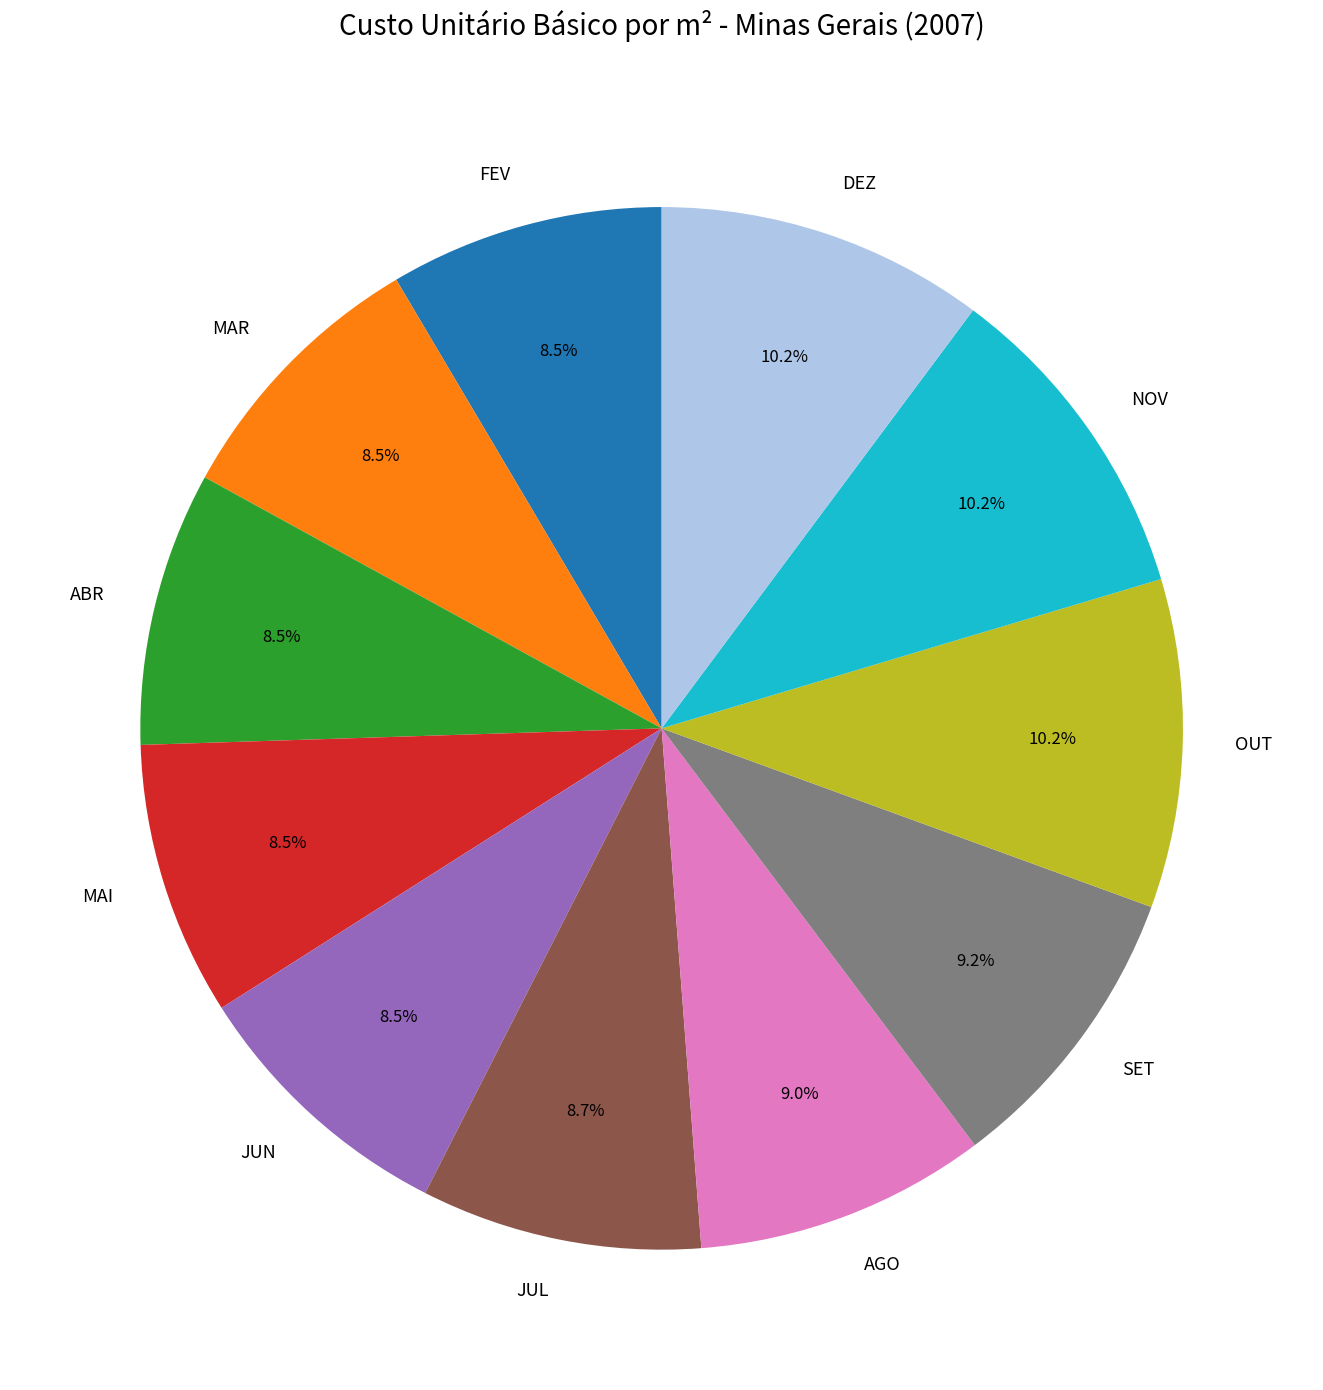

What is the ratio of the value at MAR to the value at SET?

0.9